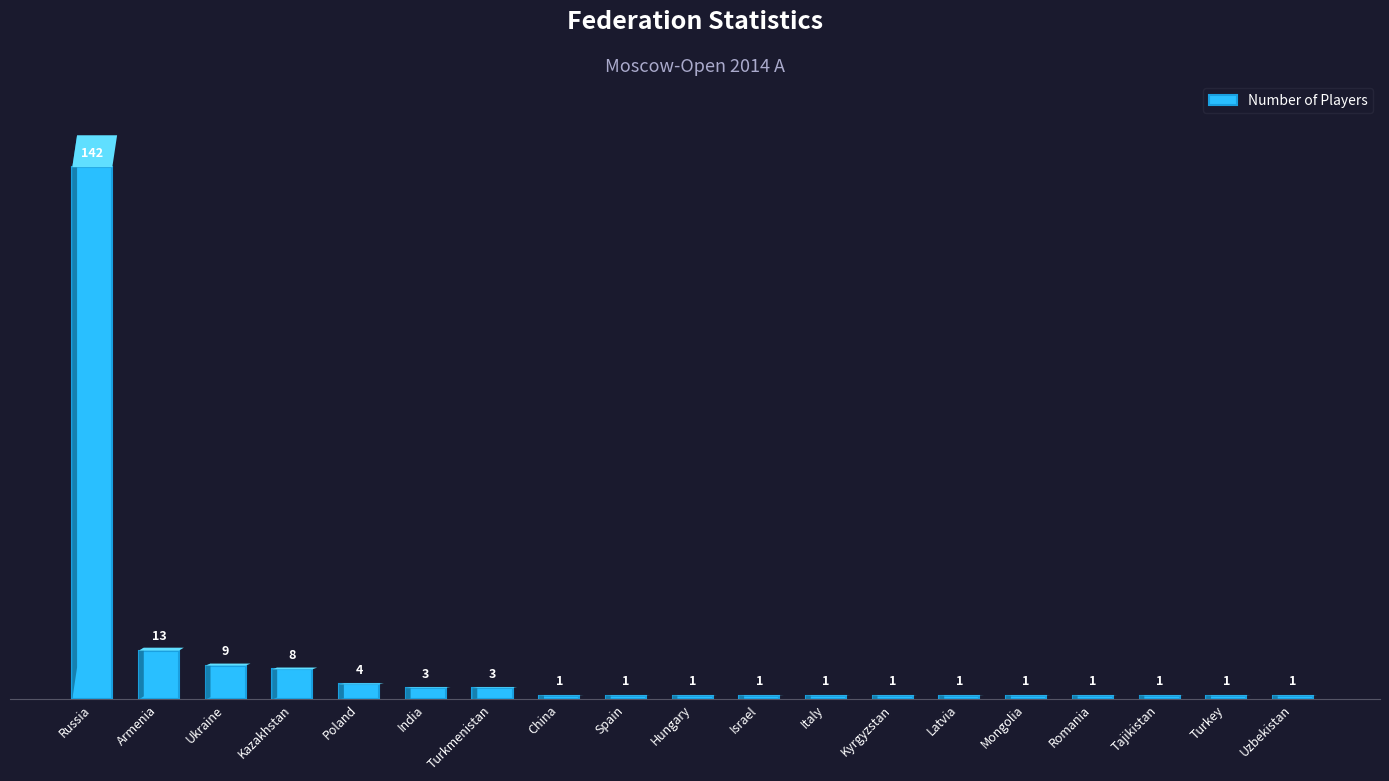

How many values exceed 1?

7